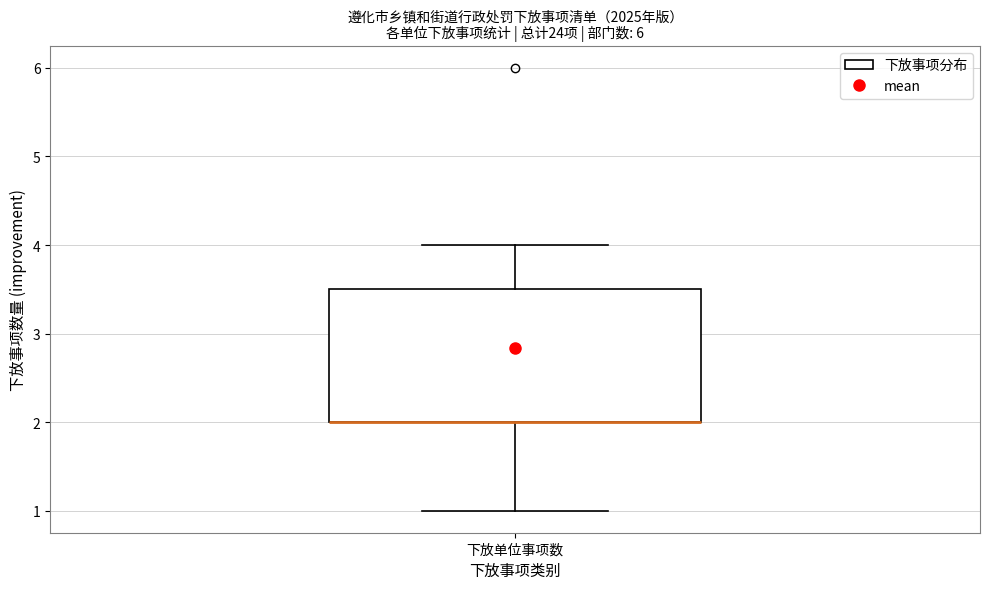

Where is the lower edge of the box for 下放单位事项数 on the y-axis? The values are not printed on the chart, so give them approximately, as read against the axis.

2.0